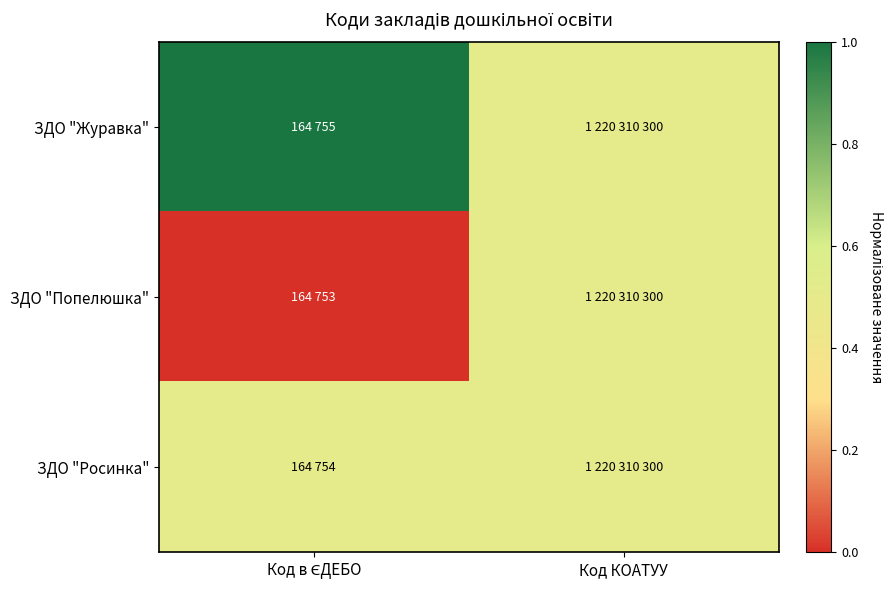

What is the total value across all series at Код в ЄДЕБО?

1.5